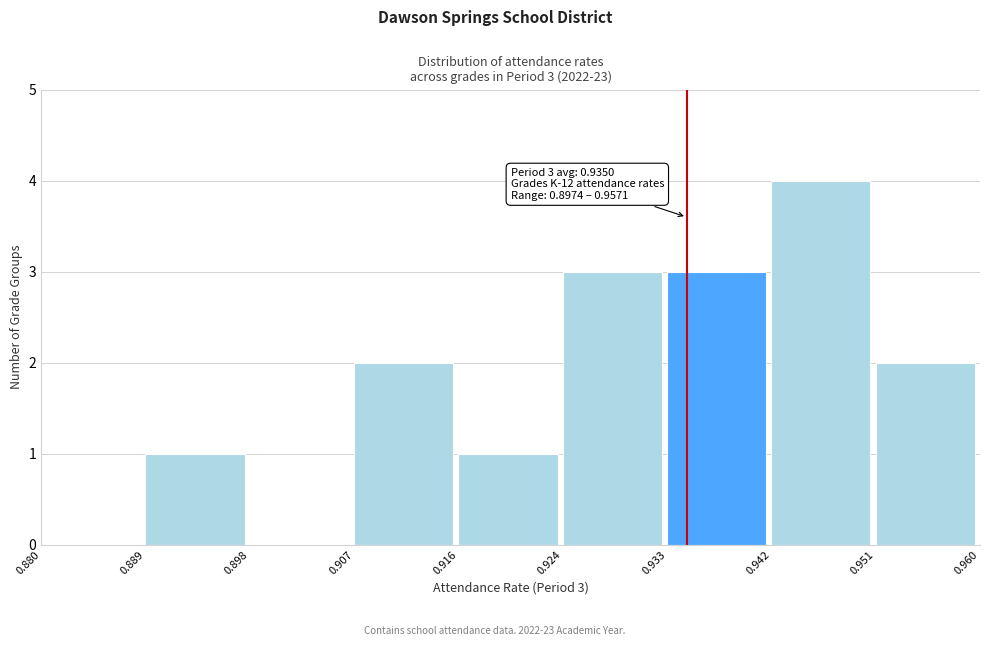

Over which range of the x-axis is the bar tallest?

0.942 to 0.951